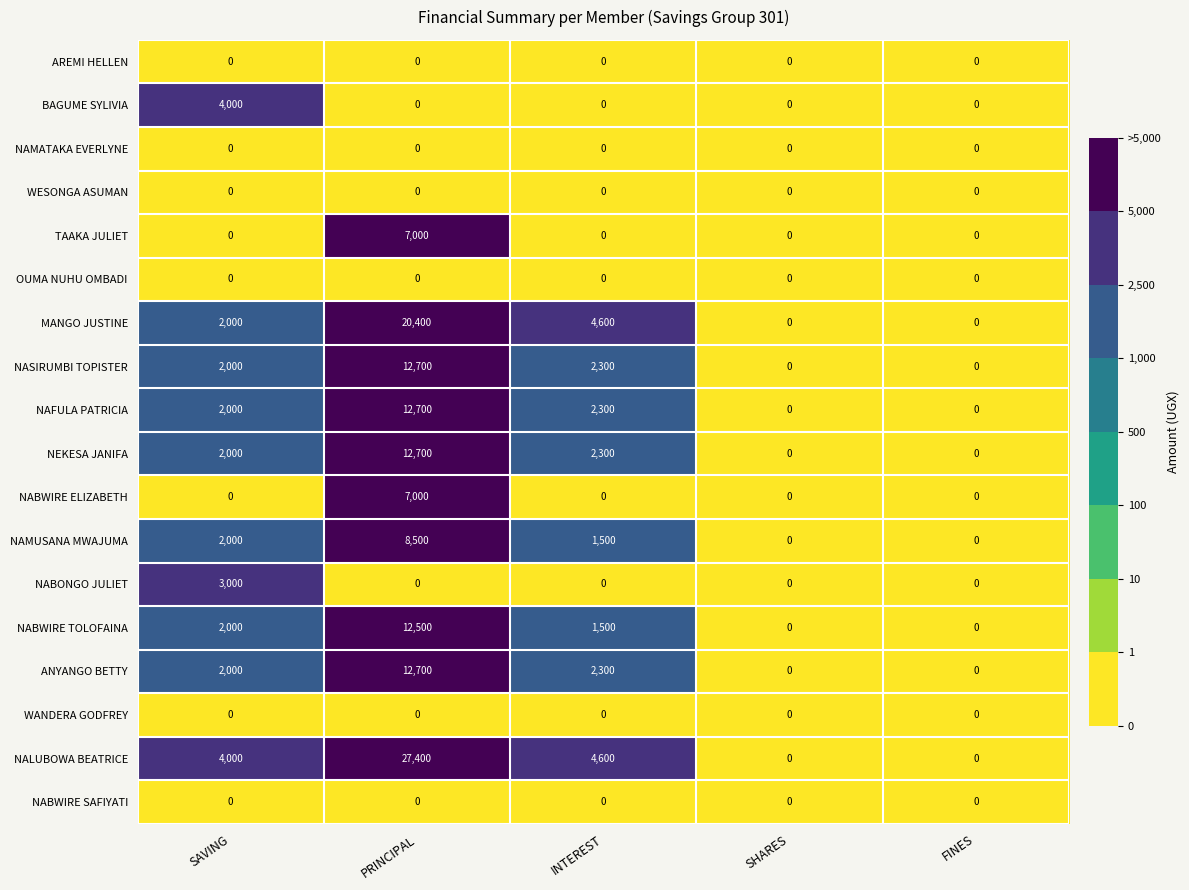

Which series has the largest total across all categories?

NALUBOWA BEATRICE